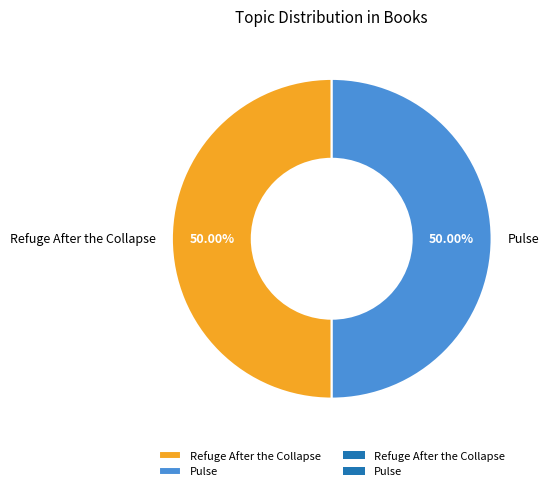

Combined, do Refuge After the Collapse and Pulse account for over 50%?

Yes